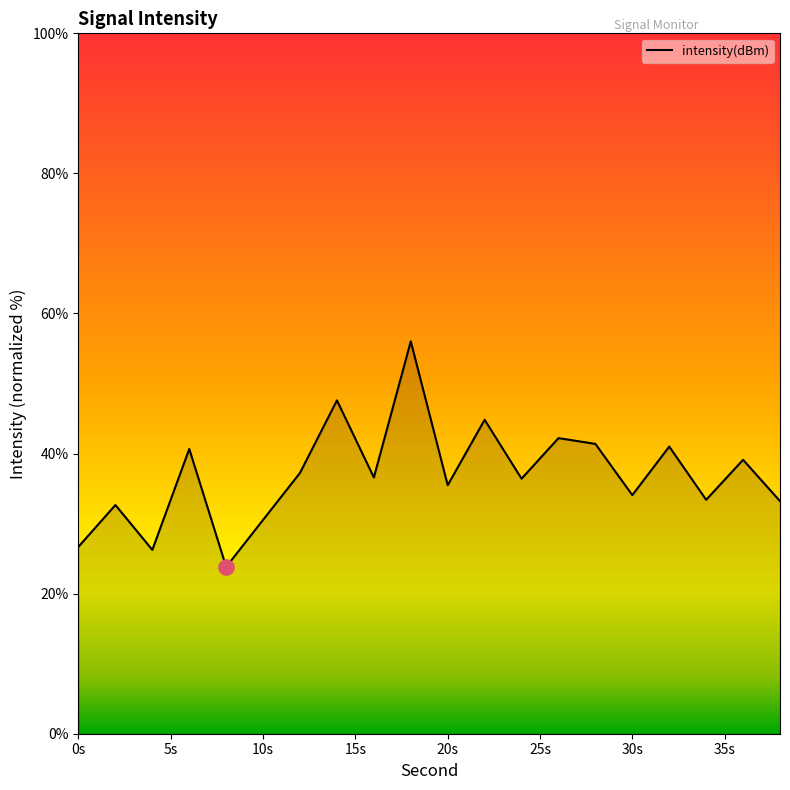

What is the greatest value displayed?

56.0